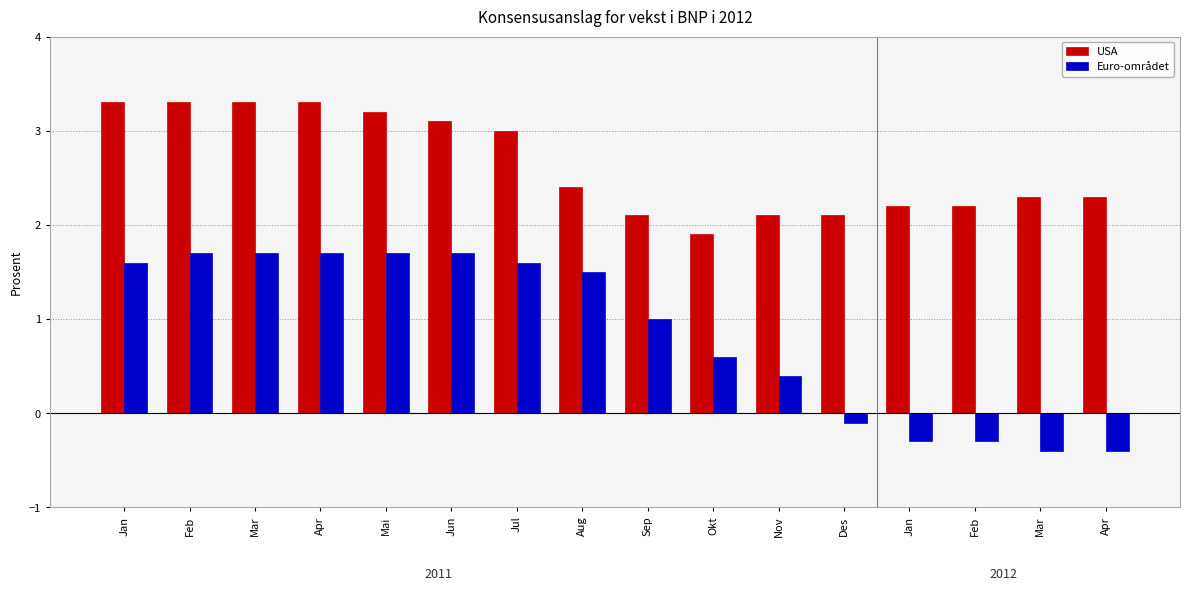

How many values in Euro-området are above zero?

11